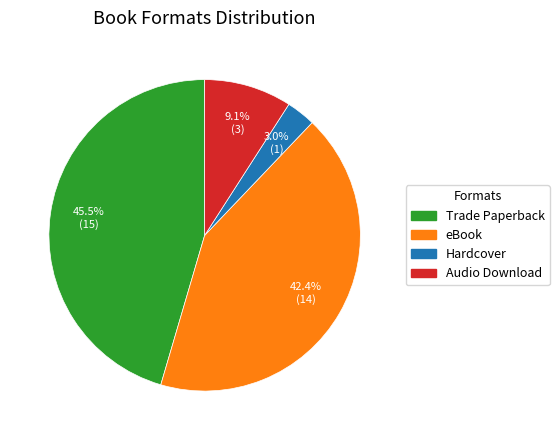

Count the number of slices in the pie.

4